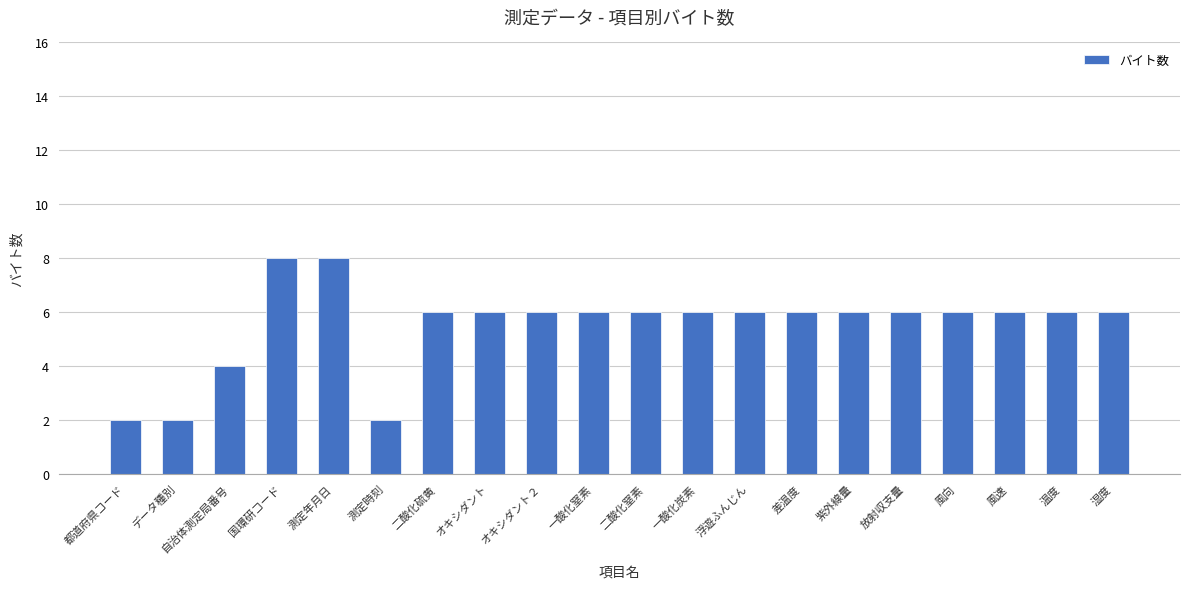

What is the greatest value displayed?

8